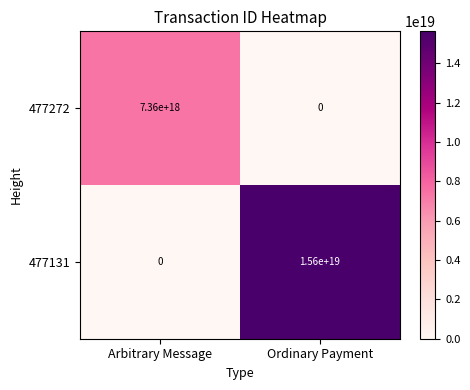

Rank the series by their average value, from highest to lowest.

477131, 477272